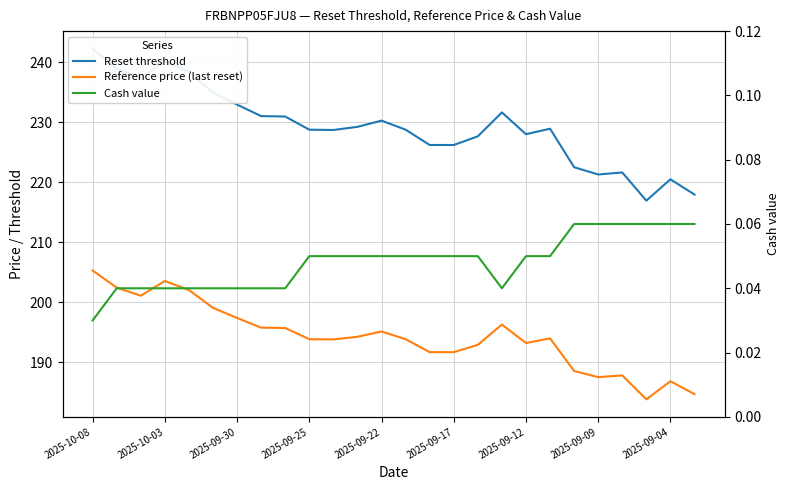

True or false: Reference price (last reset) and Reset threshold cross at least once.

False